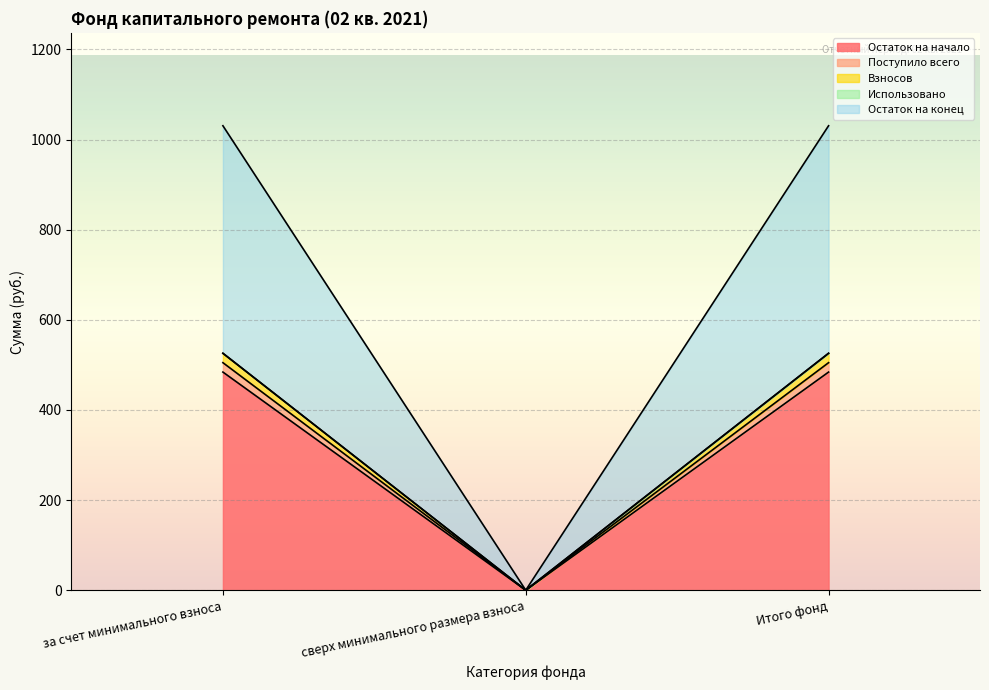

Which has a higher value, сверх минимального размера взноса or Итого фонд?

Итого фонд